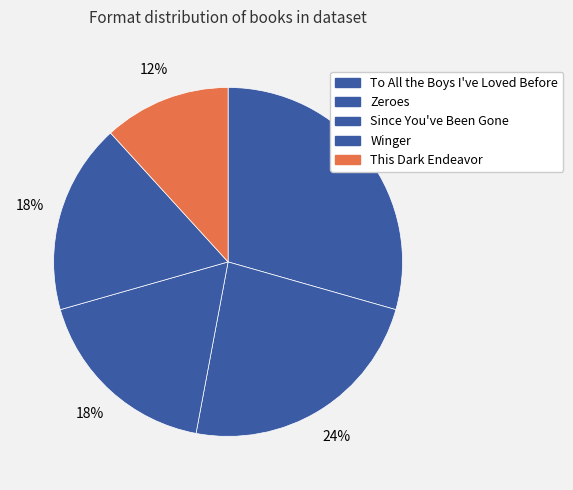

To the nearest percent, what percentage of the pie is This Dark Endeavor?

12%